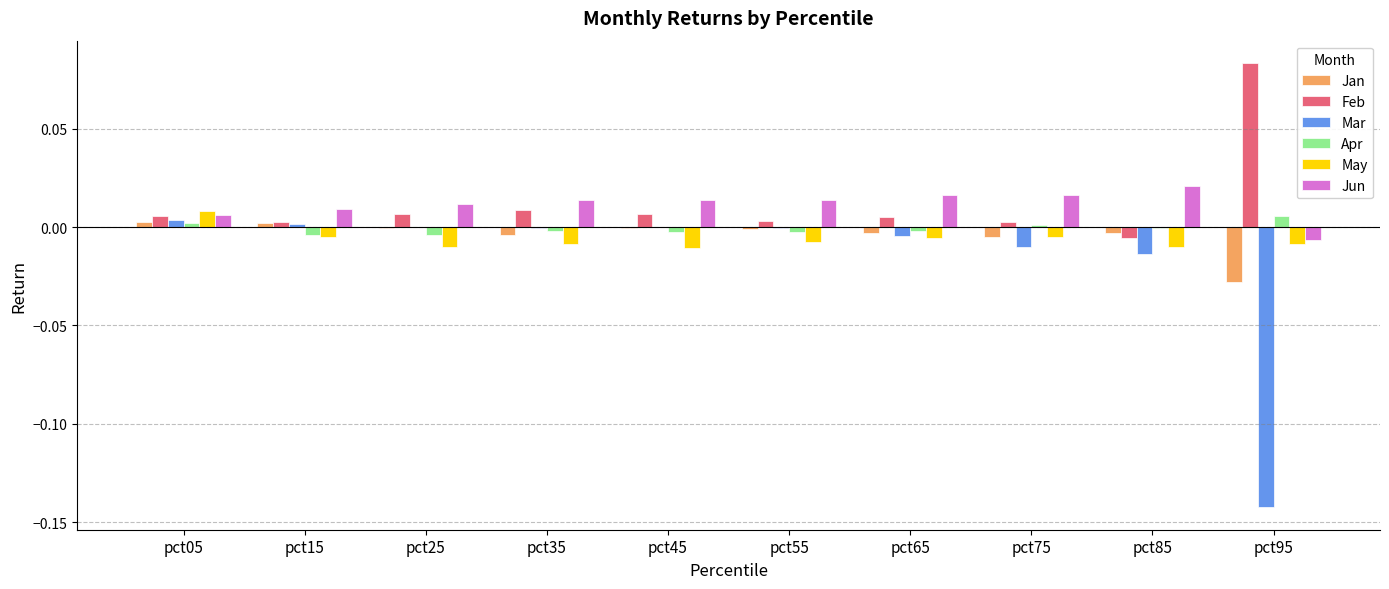

At which category is the sum across all series the highest?

pct05